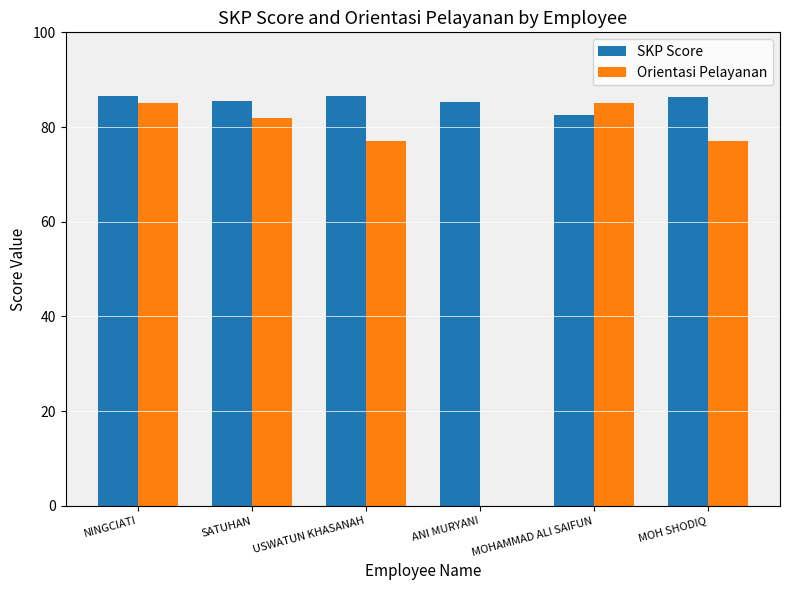

The value of SKP Score at NINGCIATI is 86.6. True or false?

True